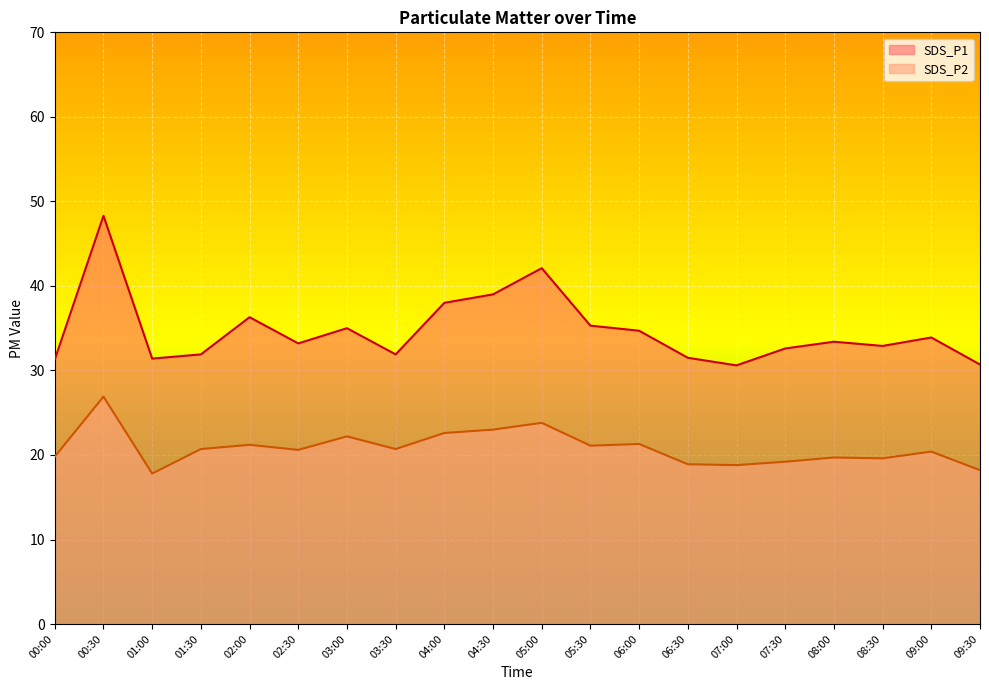

At how many categories does at least one series exceed 36?

5